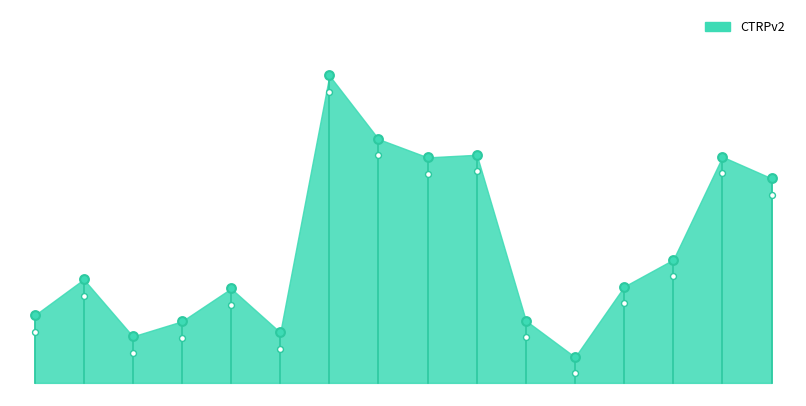

What is the change in value from 0.065 to 1.0?

+27.1